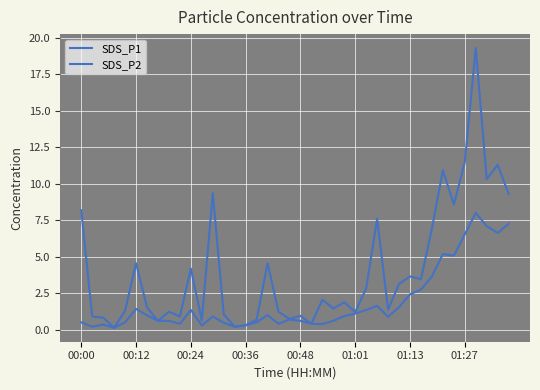

What is the value of the SDS_P1 point at the 12th from the left?

0.6